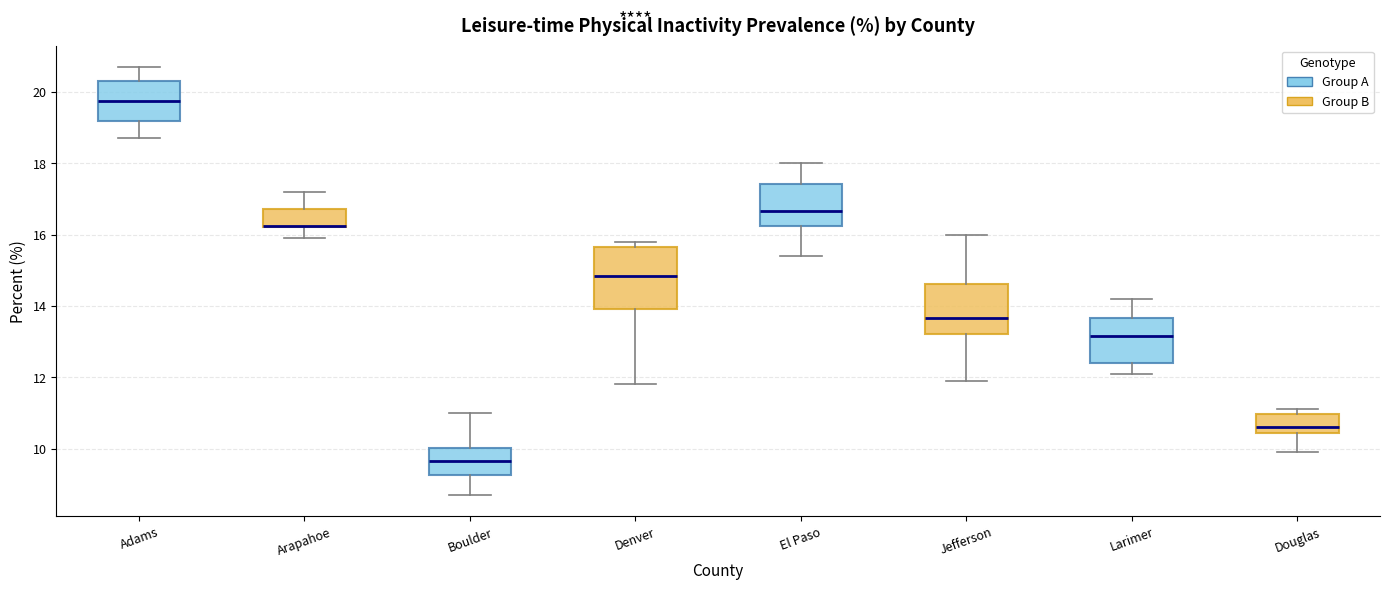

Reading left to right, transcribe this box plot: for each box, give where its median line is, the range the box spans, and where its two whiskers end, as read against the y-axis. The values are not printed on the chart, so give them approximately, as read against the axis.

Adams: median 19.8, box 19.2 to 20.4, whiskers 18.8 to 20.8
Arapahoe: median 16.2 (drawn on the box's lower edge), box 16.2 to 16.8, whiskers 16.0 to 17.2
Boulder: median 9.6, box 9.2 to 10.0, whiskers 8.8 to 11.0
Denver: median 14.8, box 14.0 to 15.6, whiskers 11.8 to 15.8
El Paso: median 16.6, box 16.2 to 17.4, whiskers 15.4 to 18.0
Jefferson: median 13.6, box 13.2 to 14.6, whiskers 12.0 to 16.0
Larimer: median 13.2, box 12.4 to 13.6, whiskers 12.2 to 14.2
Douglas: median 10.6, box 10.4 to 11.0, whiskers 10.0 to 11.2